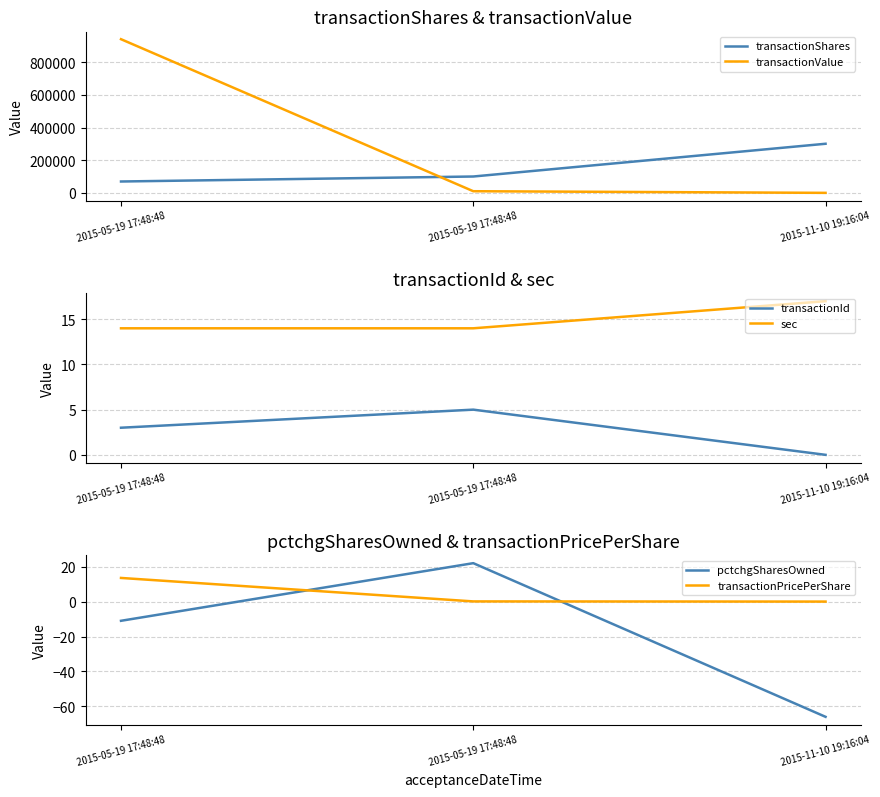

What is the smallest value displayed?

-66.0